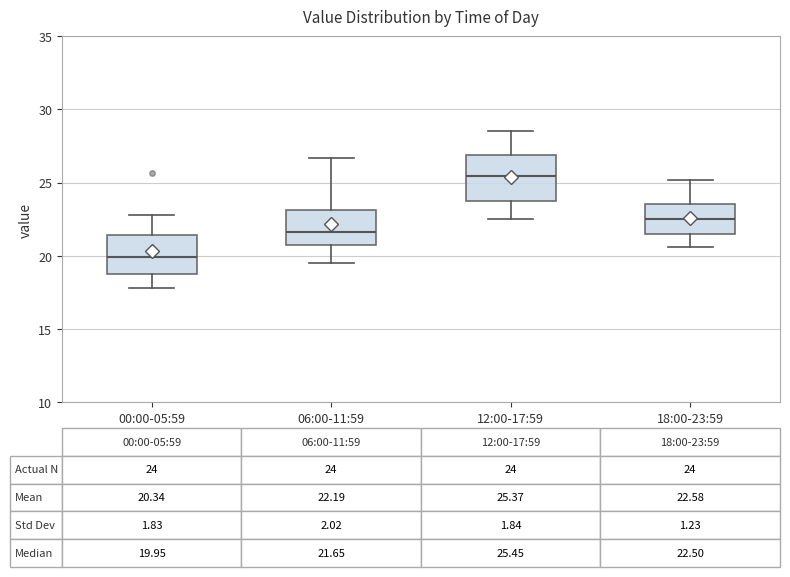

Which box's median line is the lowest?

00:00-05:59